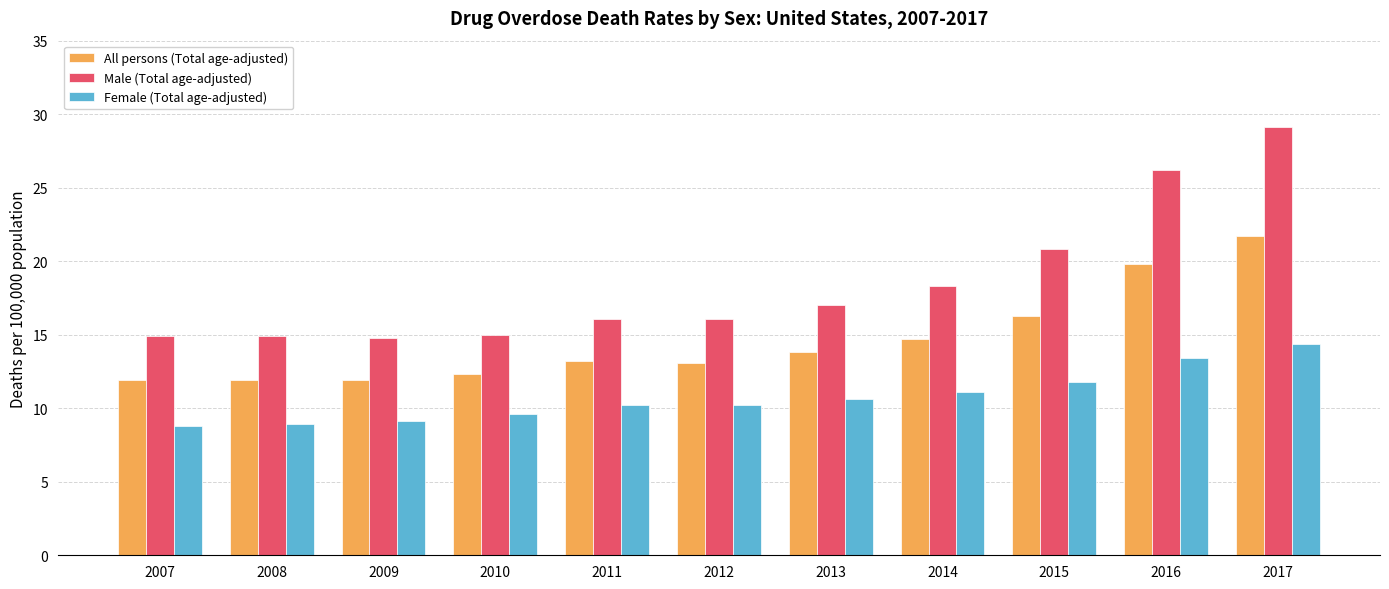

How many bars are there in each group?

3